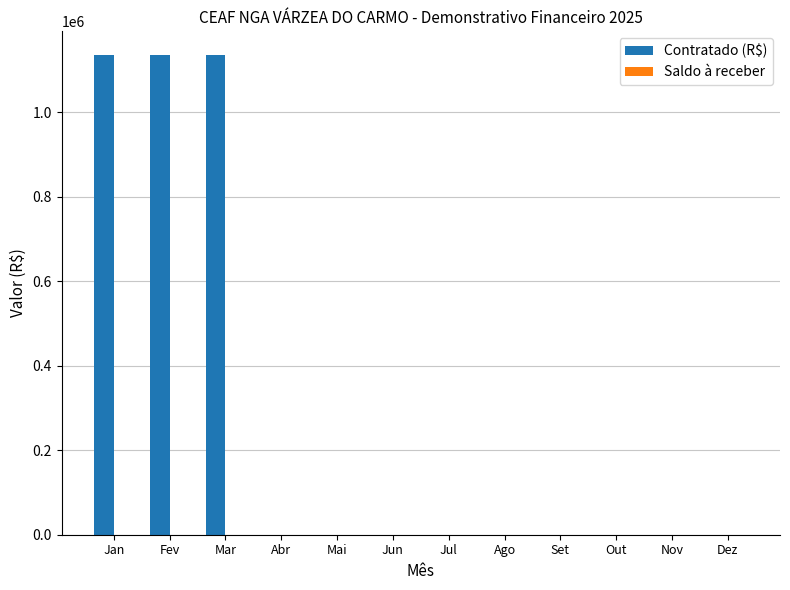

Reading right to left, list all the values displayed in this chart.

Dez=0	Nov=0	Out=0	Set=0	Ago=0	Jul=0	Jun=0	Mai=0	Abr=0	Mar=1135000	Fev=1135000	Jan=1135000